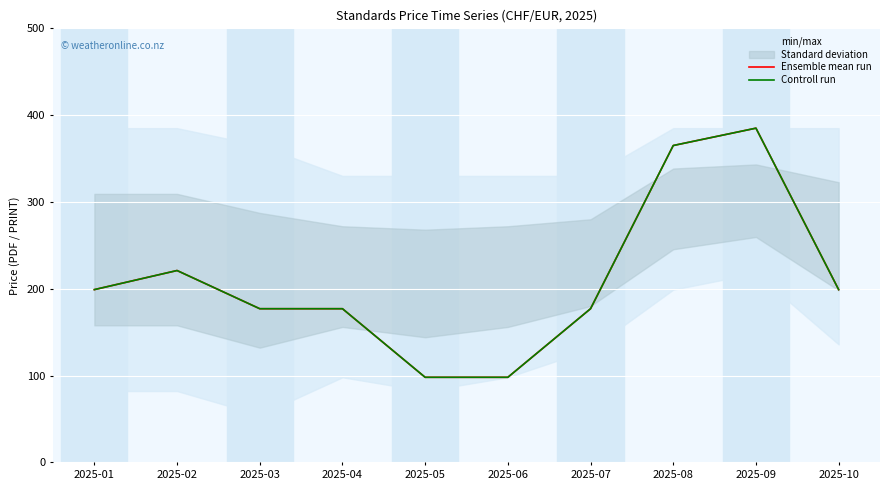

At which category does the chart reach its peak across all series?

2025-09